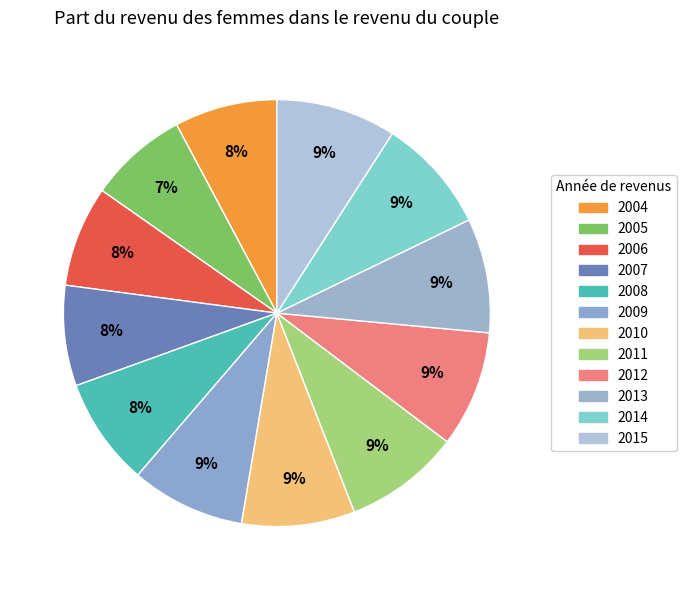

Is the sum of 2005 and 2007 greater than half?

No